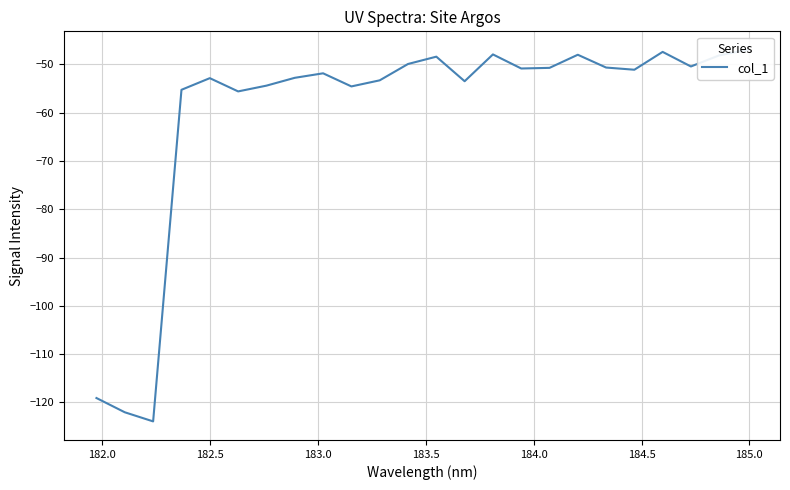

What is the smallest value displayed?

-123.9